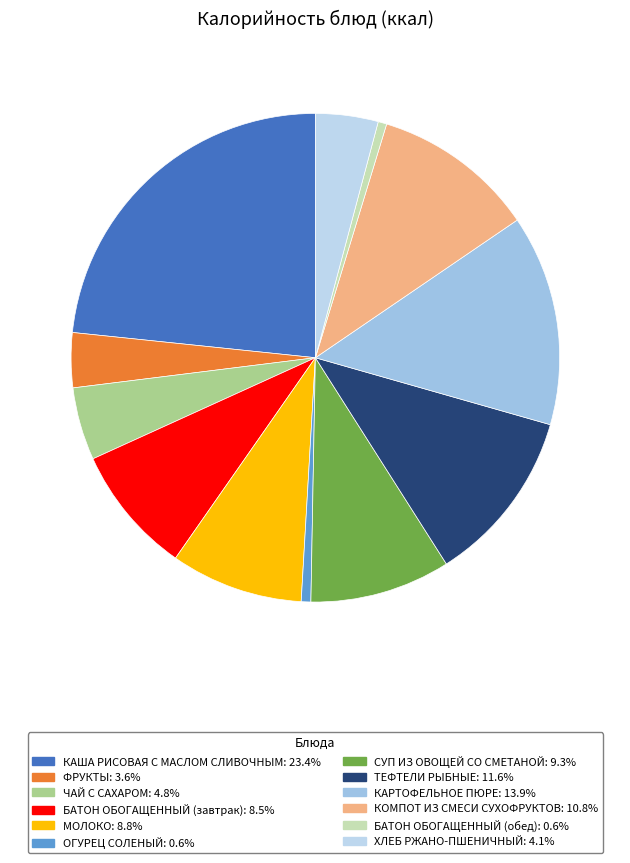

Approximately how many times larger is the value at ФРУКТЫ compared to БАТОН ОБОГАЩЕННЫЙ (завтрак)?

0.4